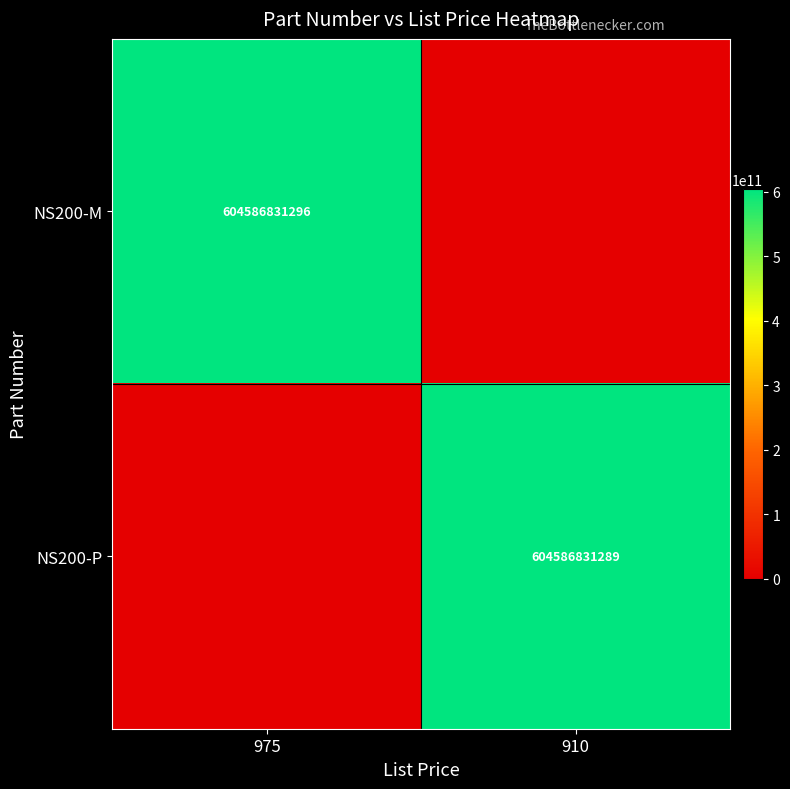

The value of NS200-M at 975 is 604586831296. True or false?

True